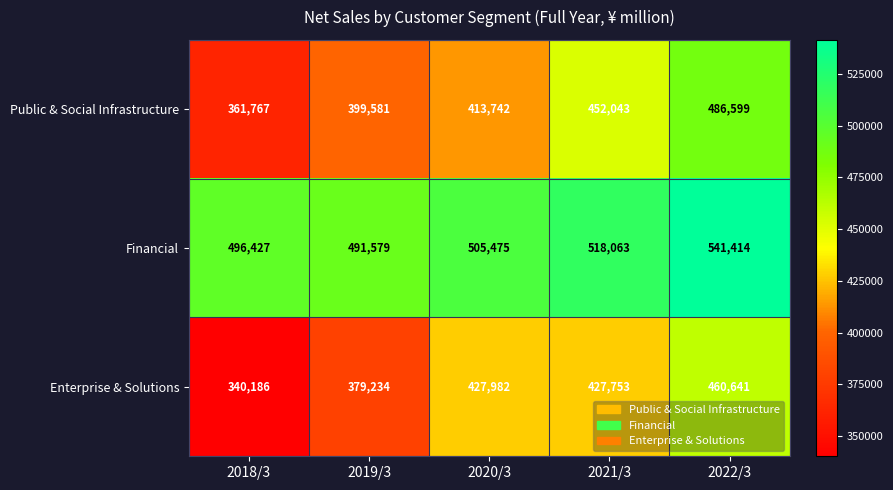

Which series has the largest total across all categories?

Financial